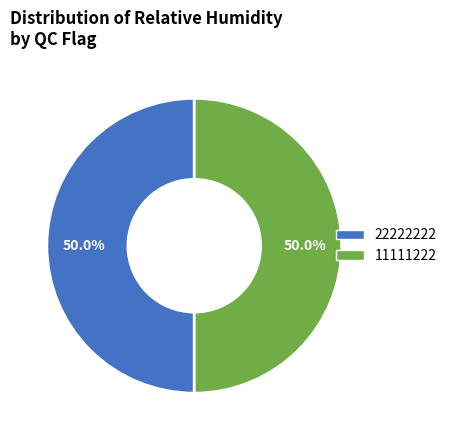

Is the sum of 11111222 and 22222222 greater than half?

Yes